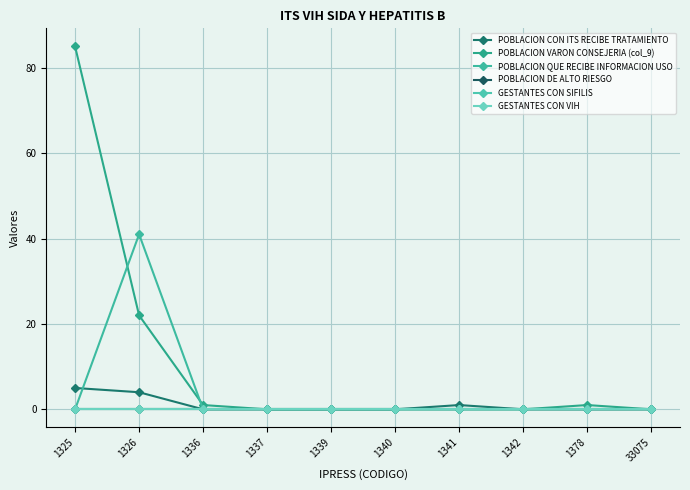

Between 1337 and 1339, which series saw the biggest shift?

POBLACION CON ITS RECIBE TRATAMIENTO